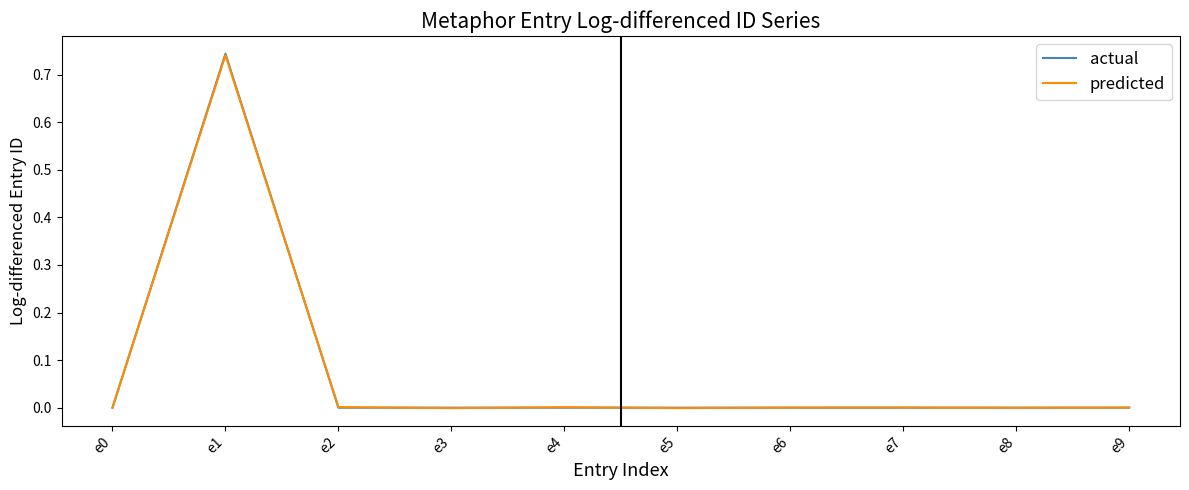

The predicted series shows 0.0 at e4. True or false?

True